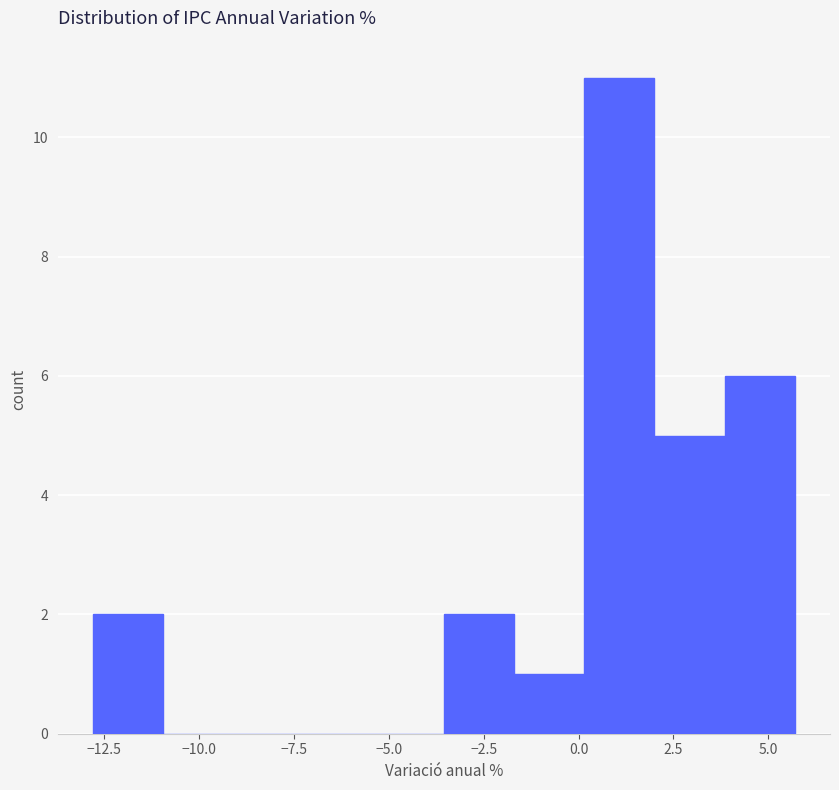

Read against the x-axis, roughly where is the centre of the tallest bar?

1.0